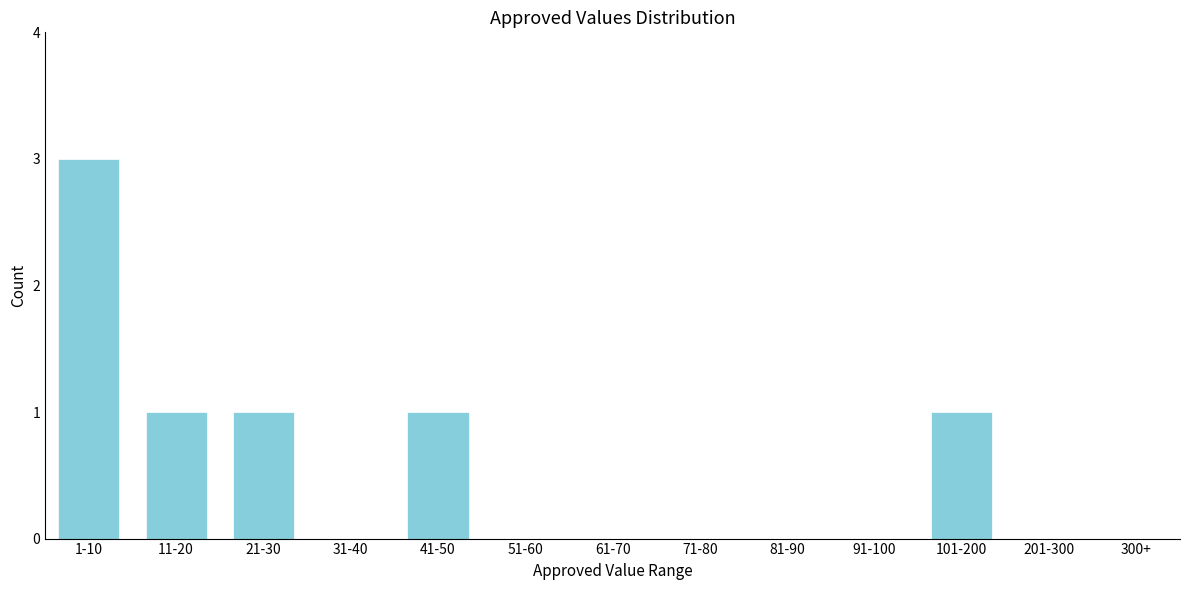

Reading left to right, transcribe all the data shown in this chart.

1-10=3	11-20=1	21-30=1	31-40=0	41-50=1	51-60=0	61-70=0	71-80=0	81-90=0	91-100=0	101-200=1	201-300=0	300+=0